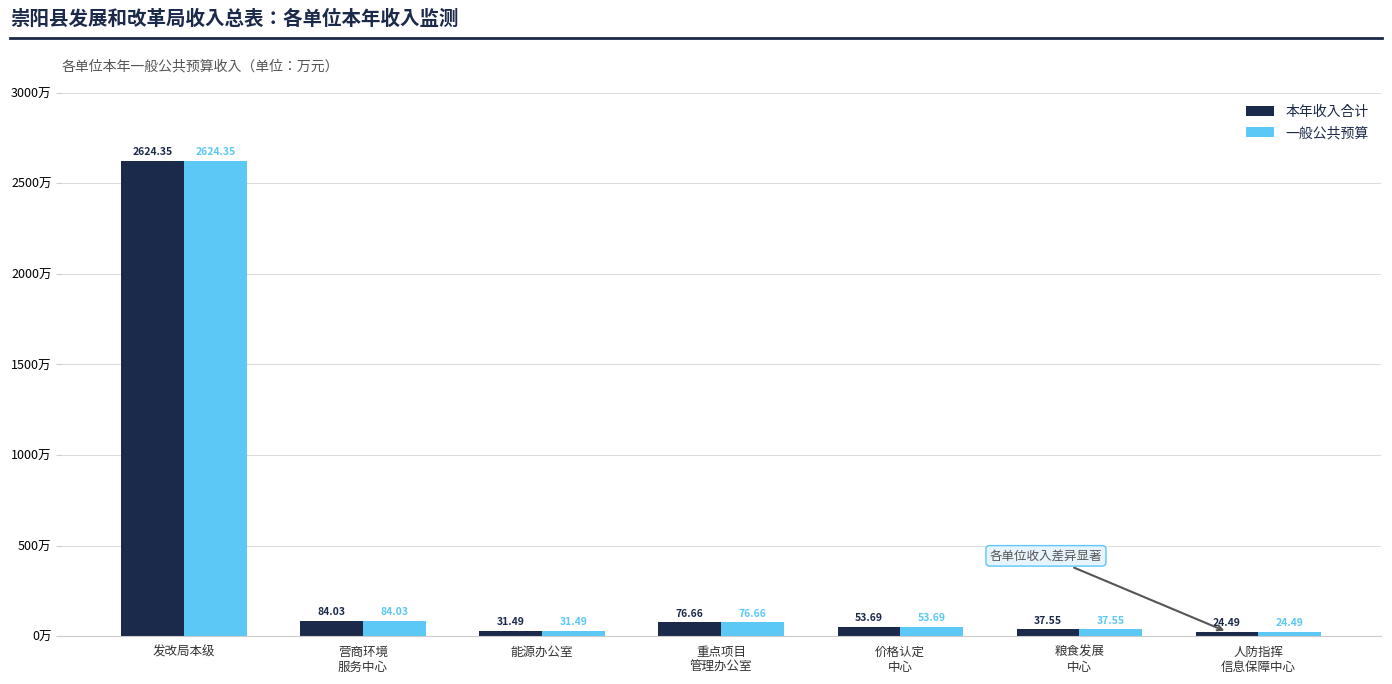

At which label is 一般公共预算 closest to 1324?

营商环境
服务中心